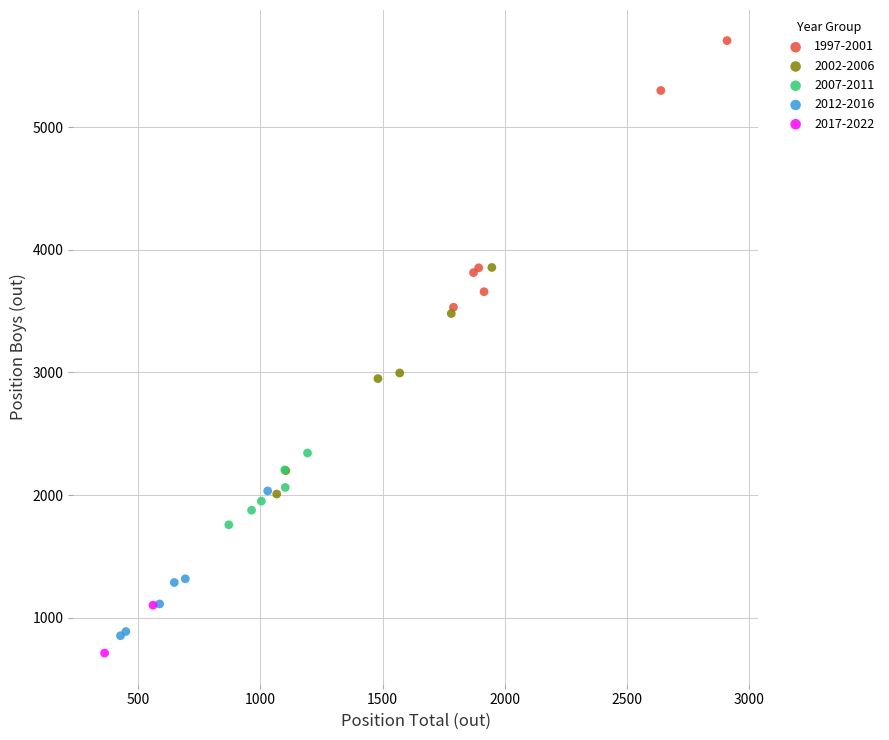

What are all the series names shown in the legend?

1997-2001, 2002-2006, 2007-2011, 2012-2016, 2017-2022